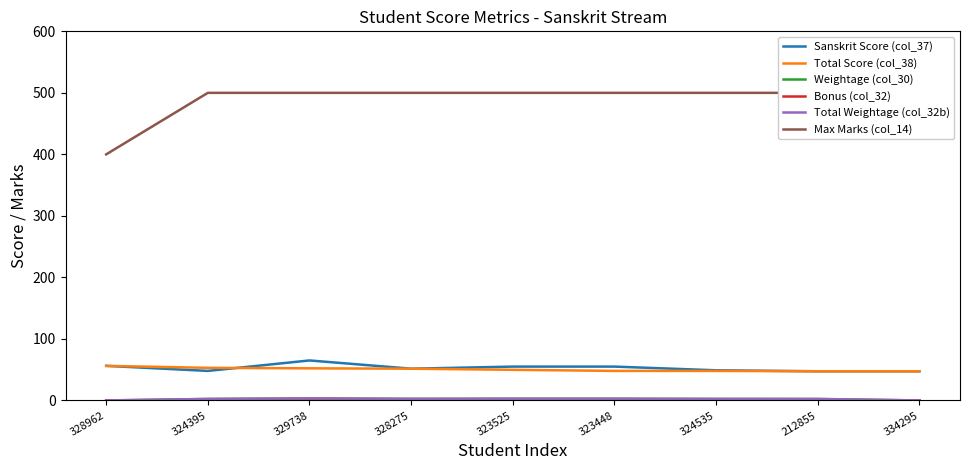

In Sanskrit Score (col_37), how many points are higher than both neighbors (excluding endpoints)?

1